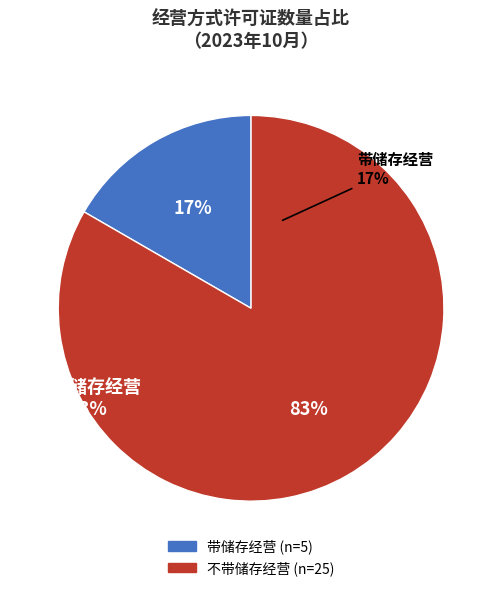

To the nearest percent, what percentage of the pie is 不带储存经营?

83%